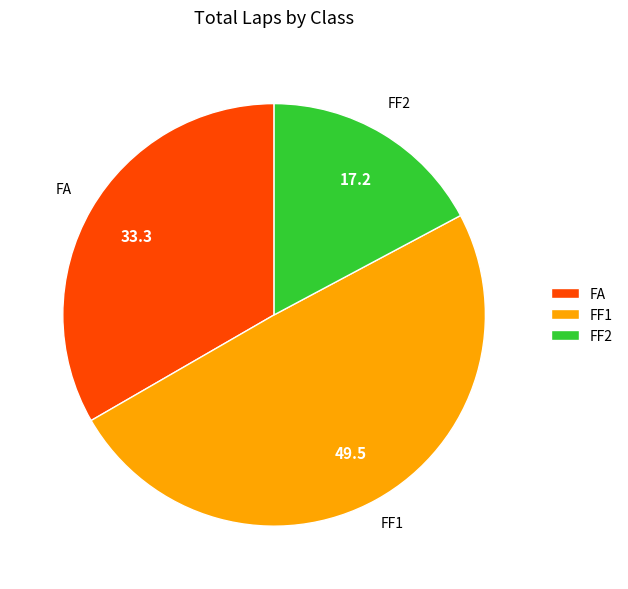

What is the largest slice in the pie chart?

FF1